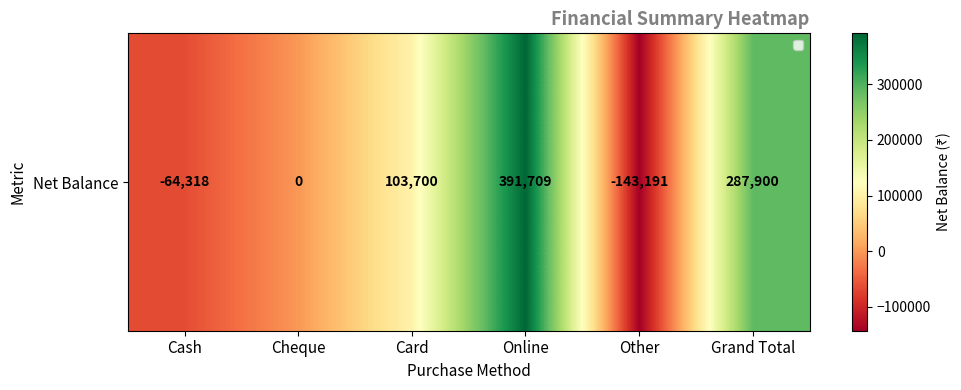

Reading left to right, list all the values displayed in this chart.

-64318	0	103700	391709	-143191	287900